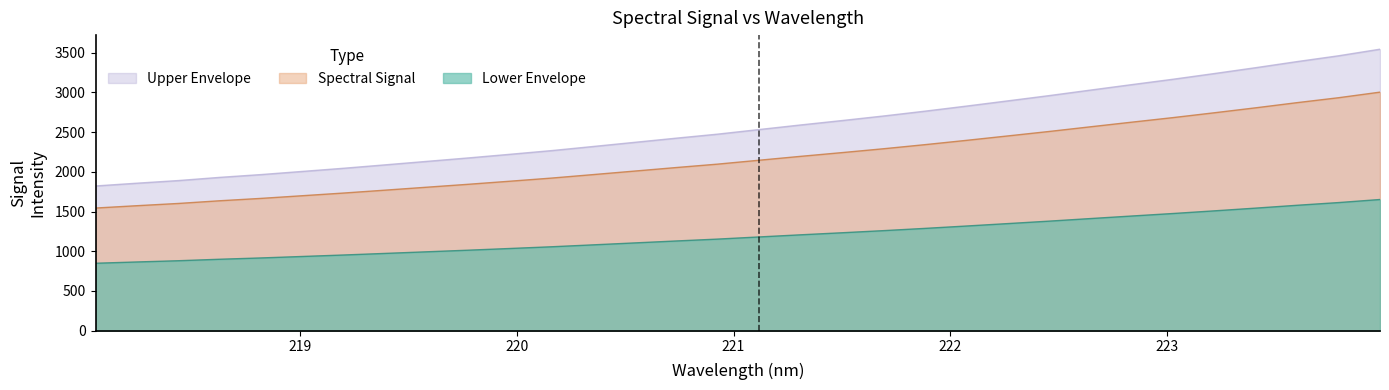

Between 222.0721 and 221.6902, which is larger?

222.0721